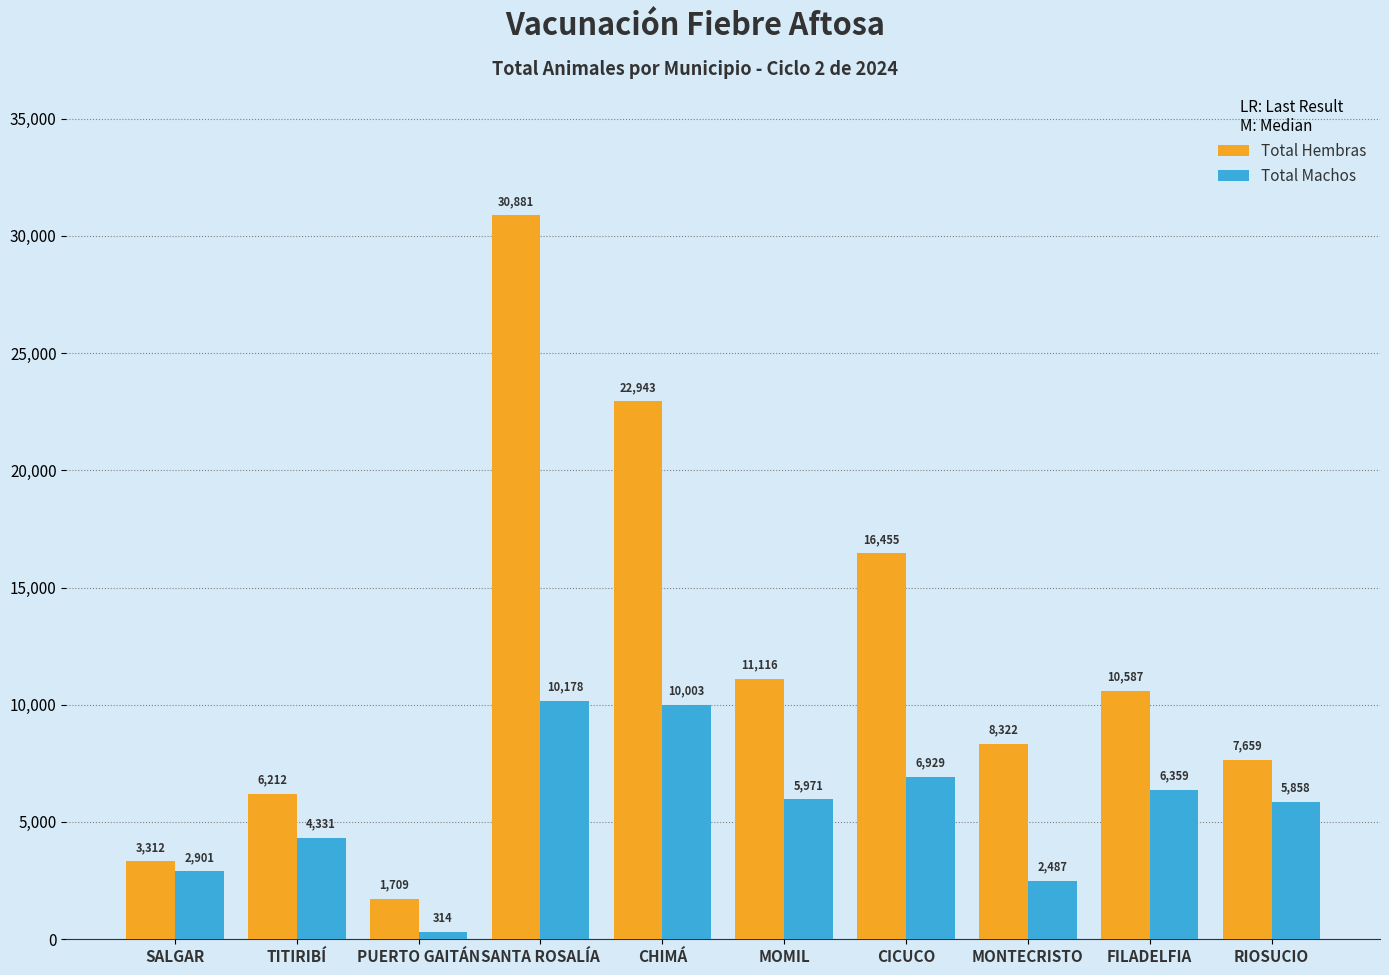

What is the value of the Total Machos bar at the 8th from the left?

2487